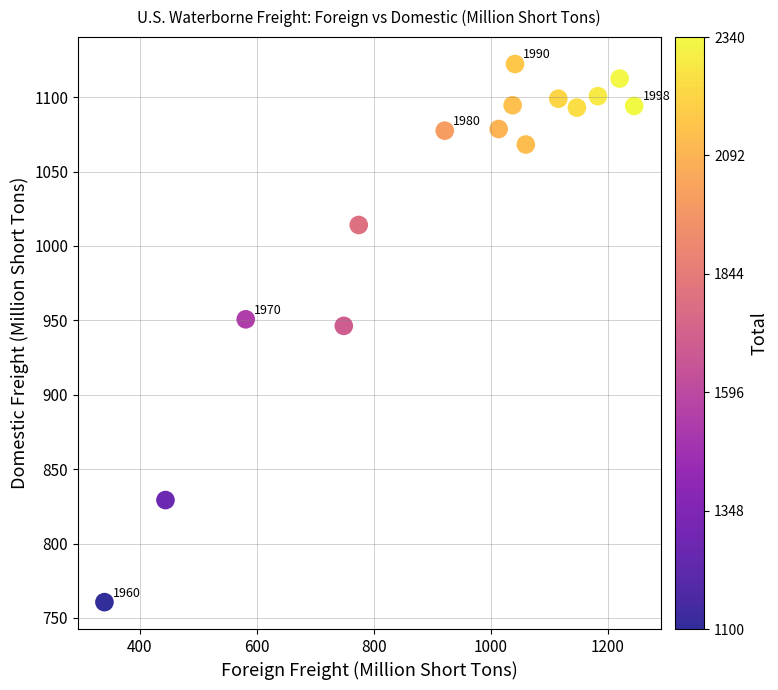

What is the range of Y values (max minus min)?

361.7